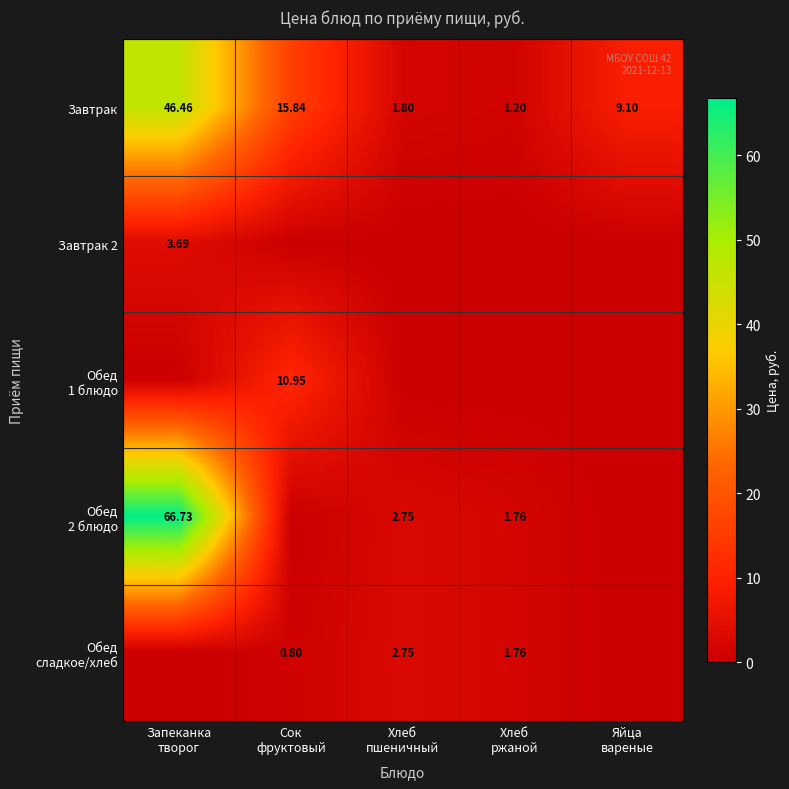

How many data points does each series have?

5